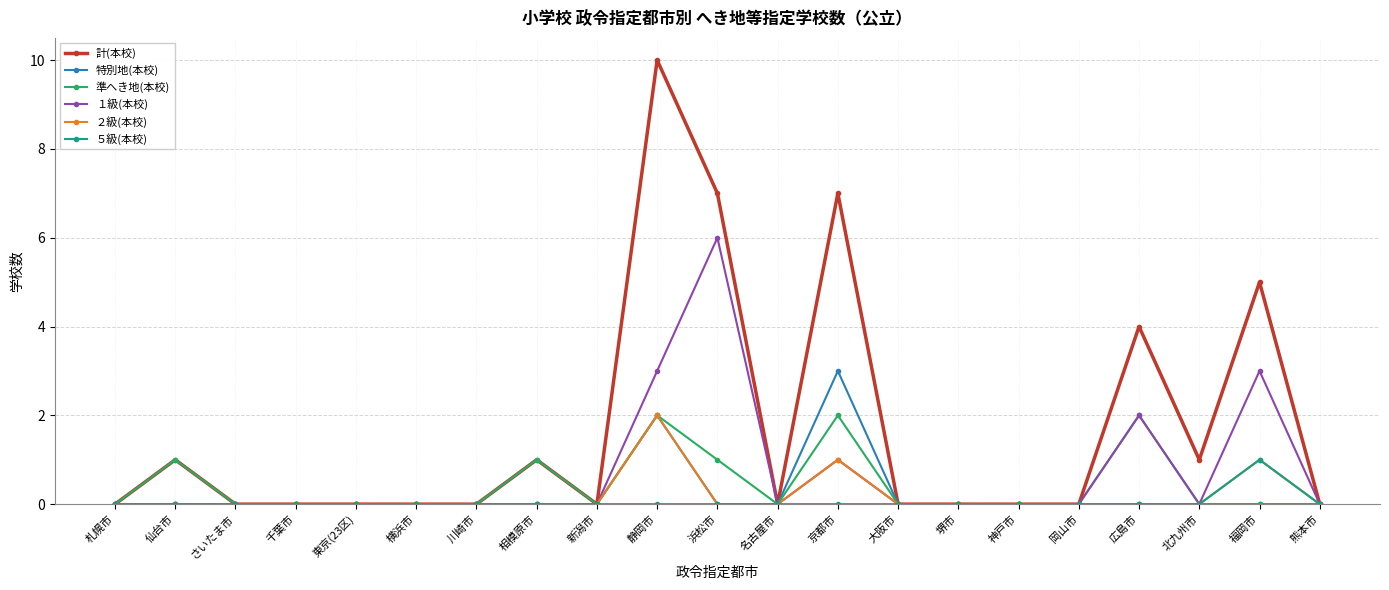

Which series has the largest total across all categories?

計(本校)